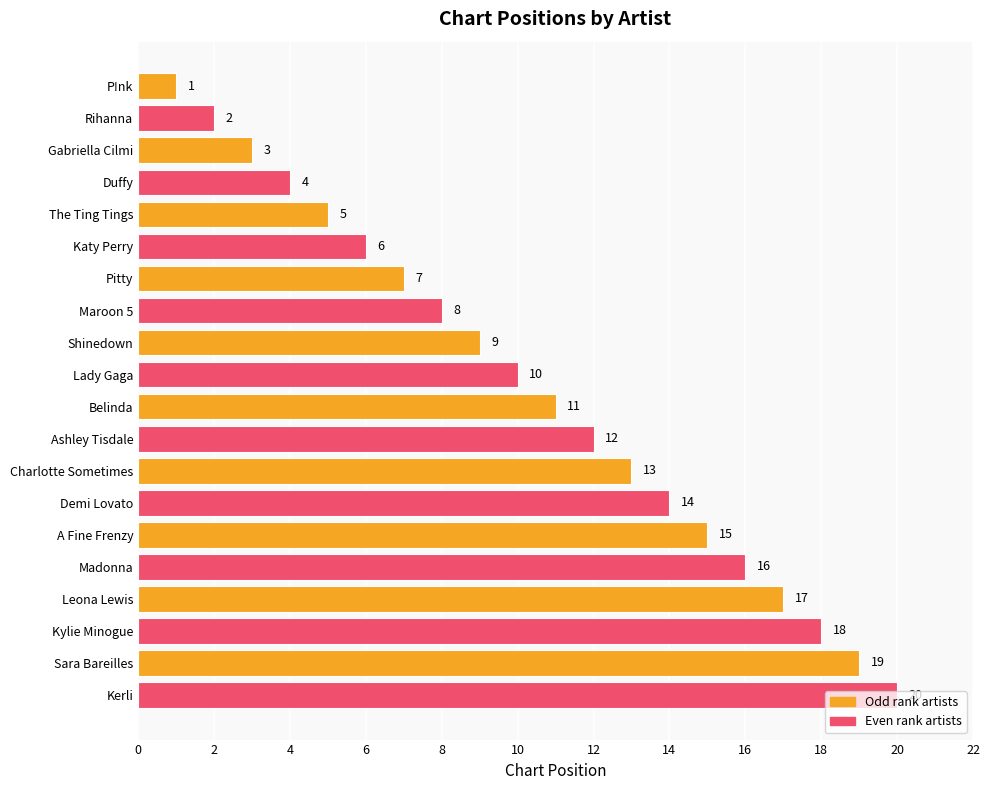

What is the label of the 8th bar from the bottom?

Charlotte Sometimes